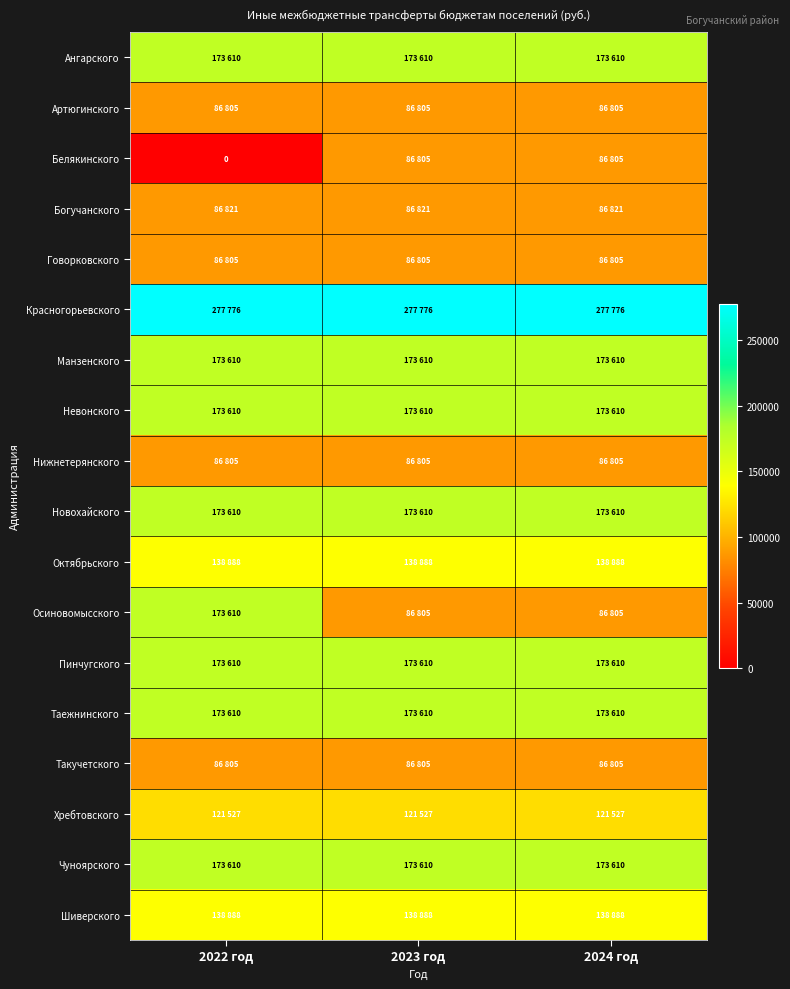

What is the total value across all series at 2022 год?

2500000